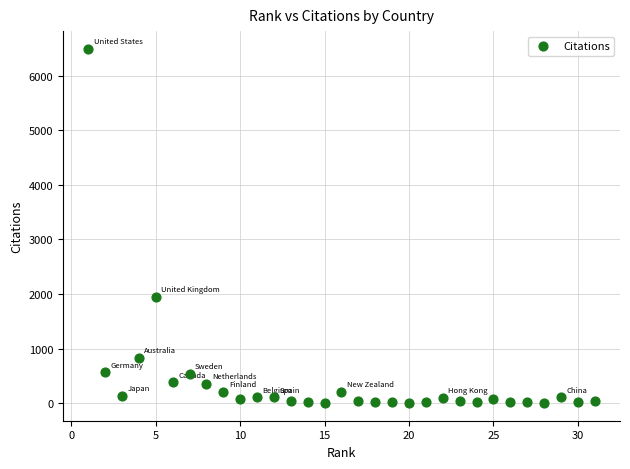

What is the range of X values (max minus min)?

30